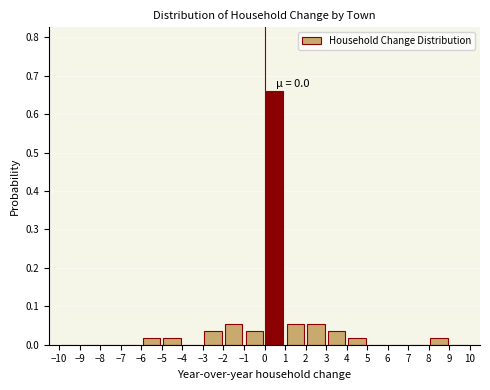

Over which range of the x-axis is the bar tallest?

0 to 1